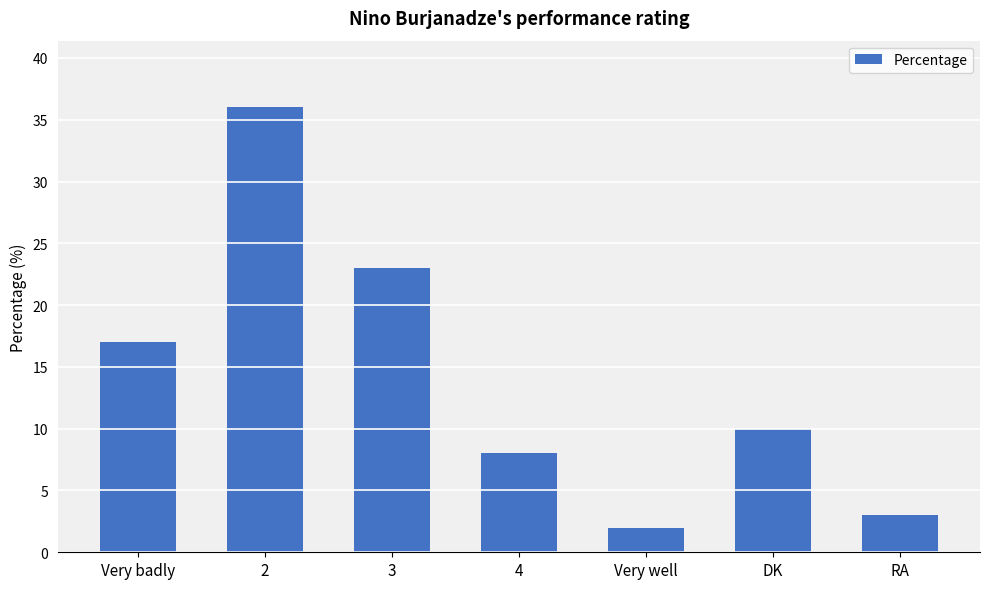

What is the smallest value displayed?

2